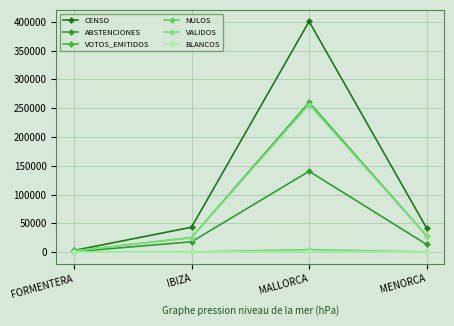

Does the chart display data point markers on the line(s)?

Yes